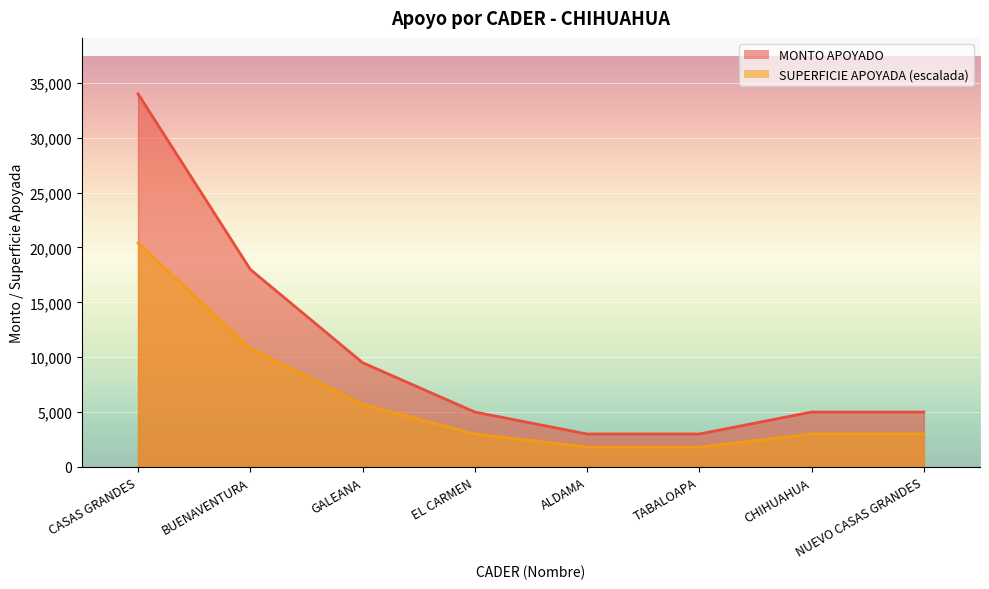

True or false: MONTO APOYADO has a value of 5000 at NUEVO CASAS GRANDES.

True